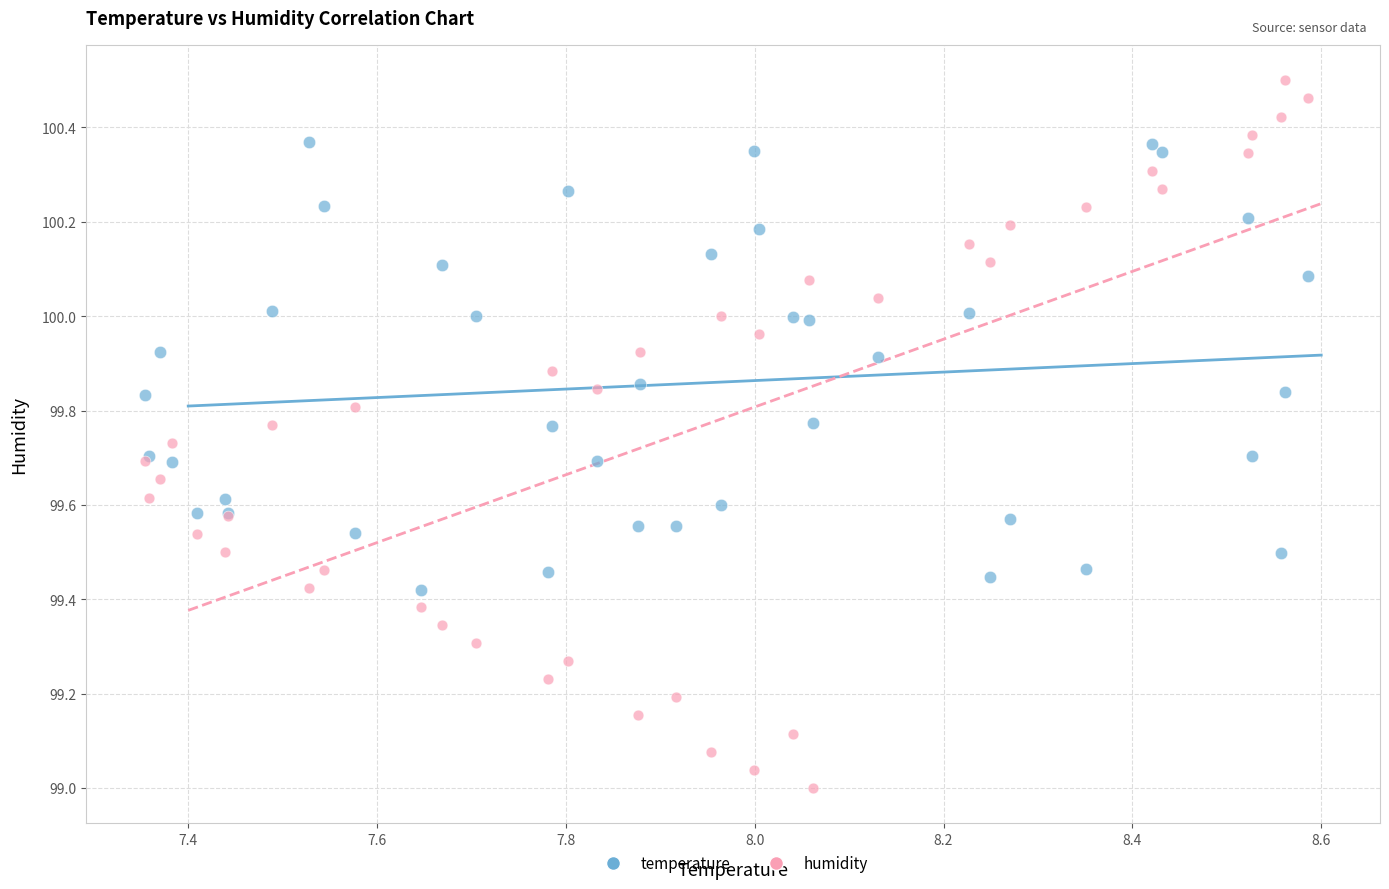

Which series has the widest spread of Y values?

humidity